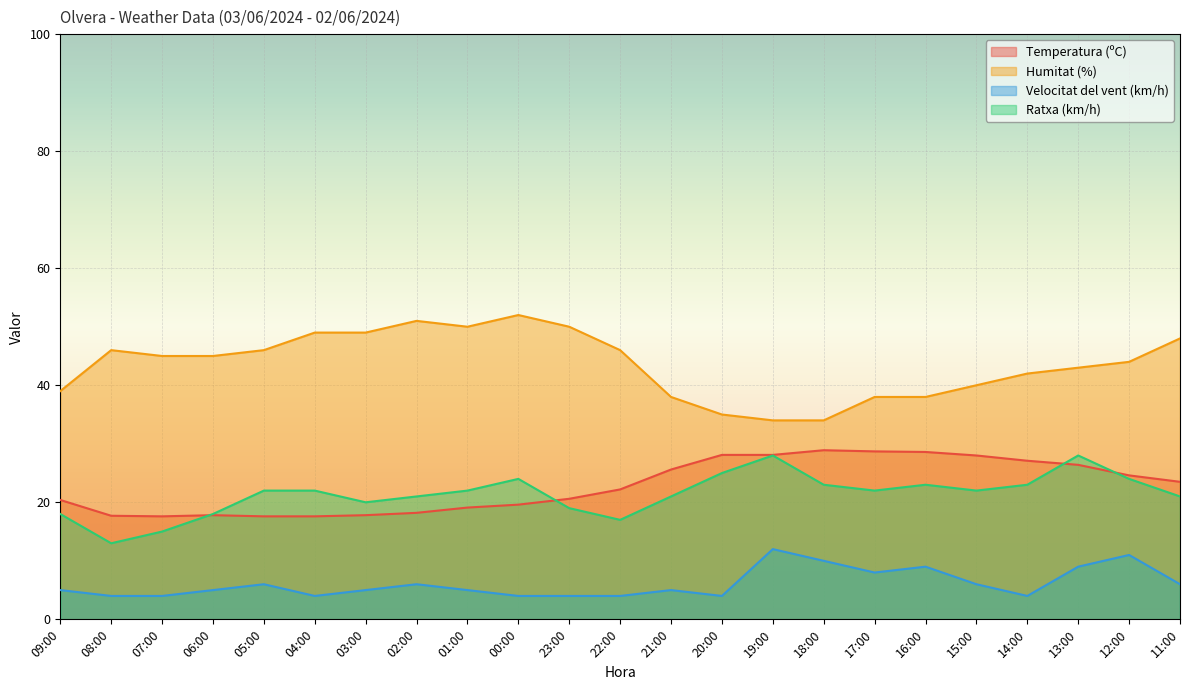

What is the sum of the Humitat (%) values at 00:00 and 12:00?

96.0